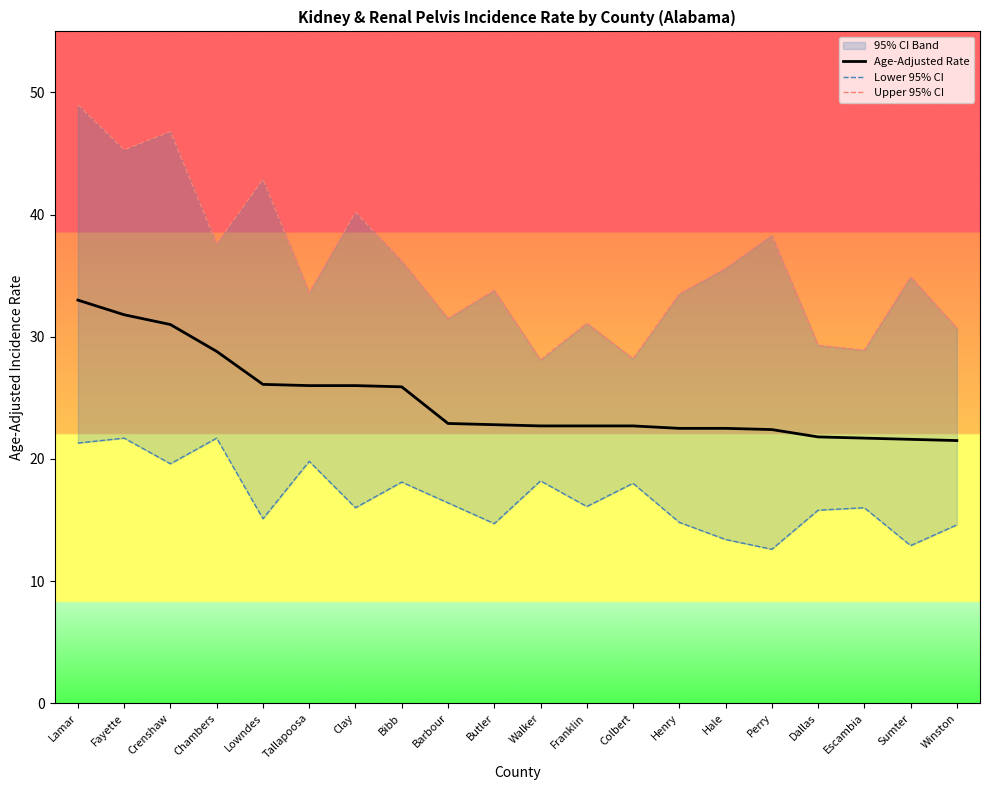

At which category does Lower 95% CI reach its first local valley?

Crenshaw